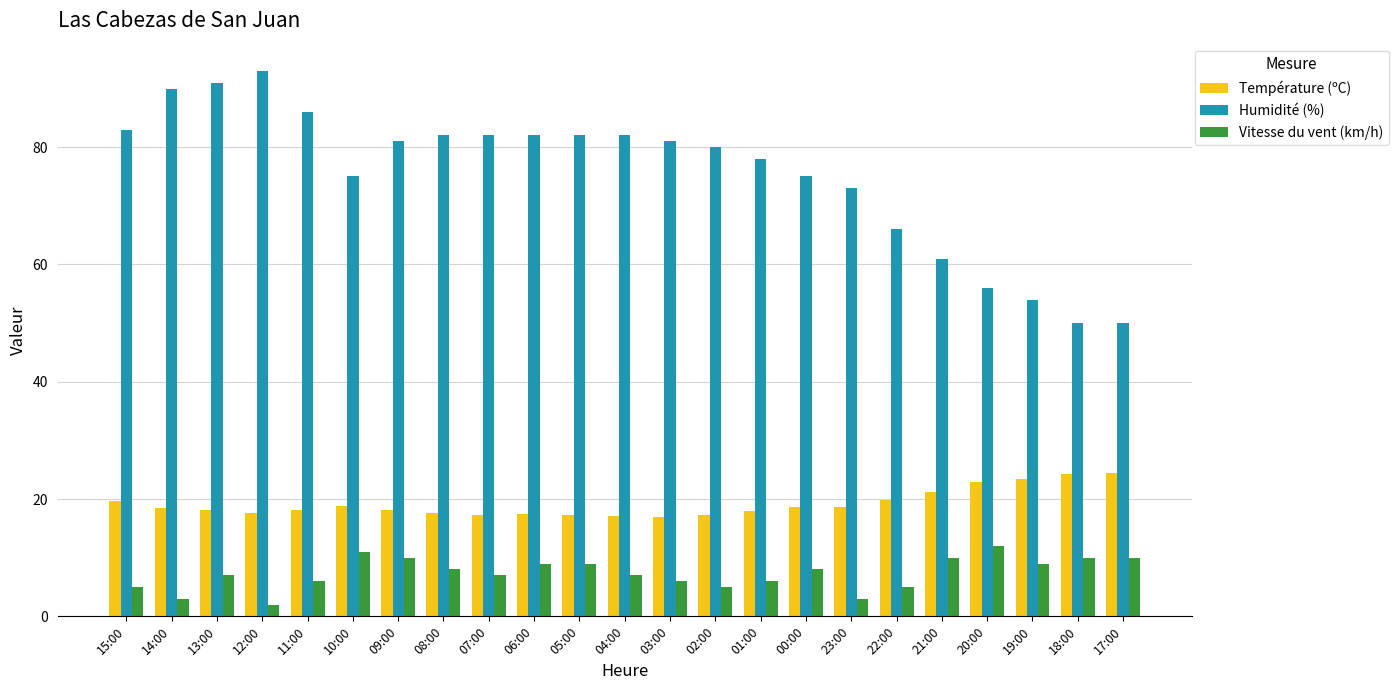

Is it true that Température (ºC) equals 31.2 at 11:00?

False